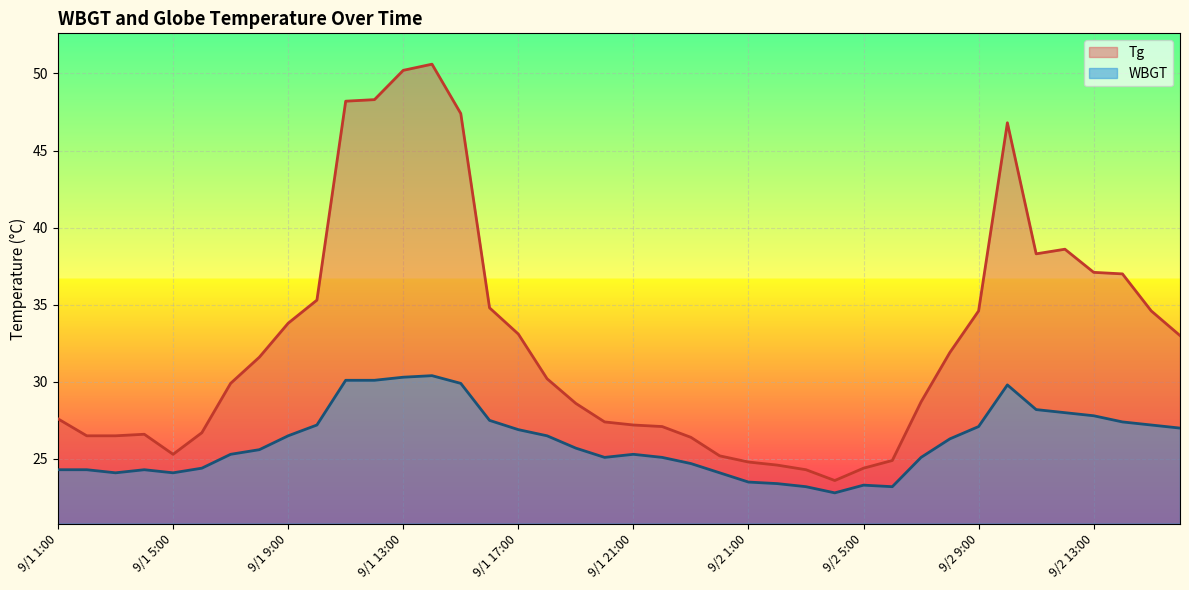

How many lines are shown in the chart?

2